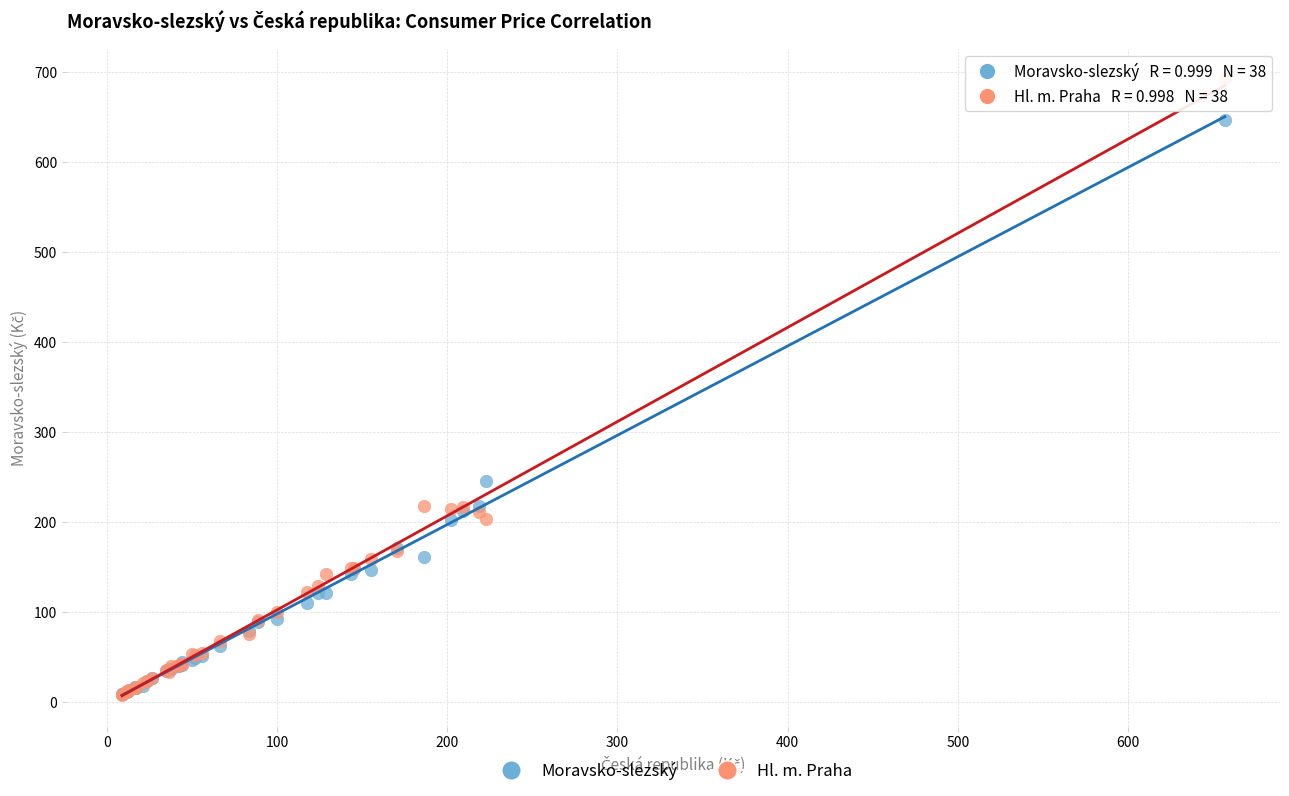

In the Moravsko-slezský series, what Y value is closest to 327?

245.7